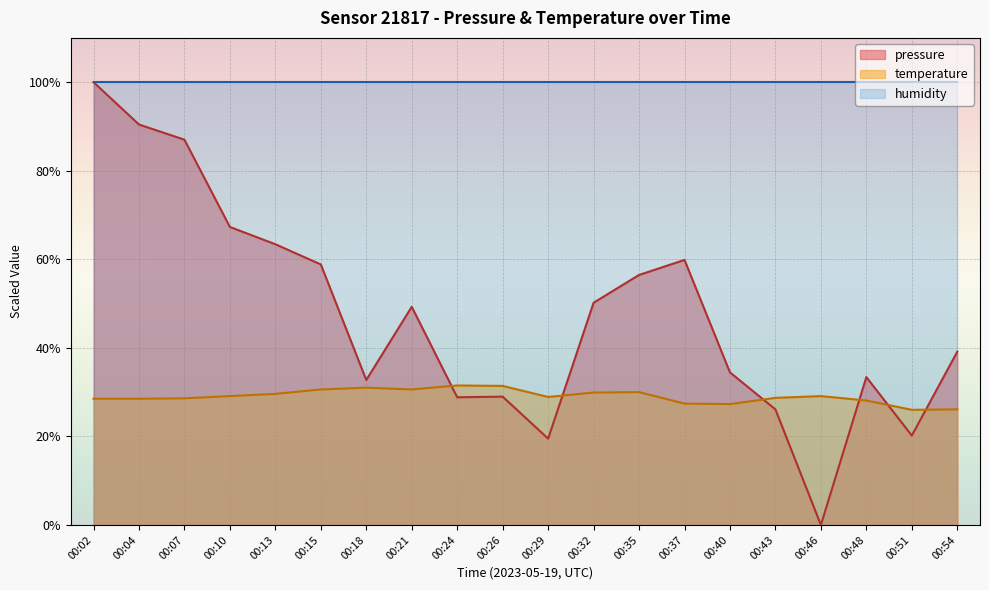

Which category has the highest value in the temperature series?

00:24